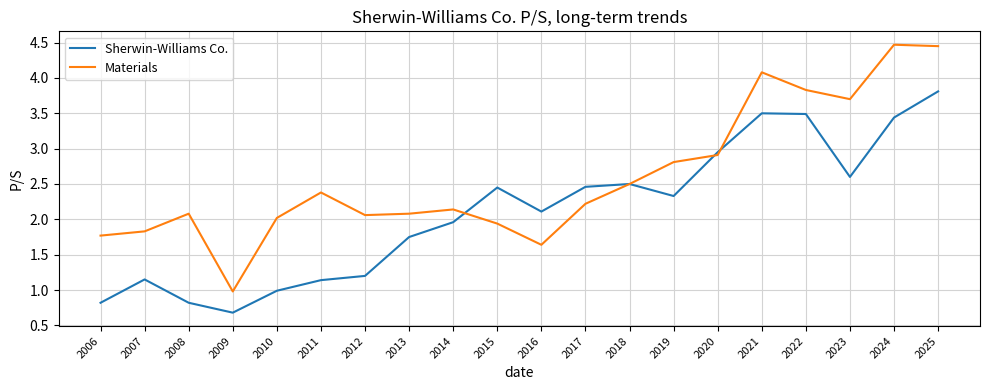

True or false: Materials and Sherwin-Williams Co. intersect in this chart.

True